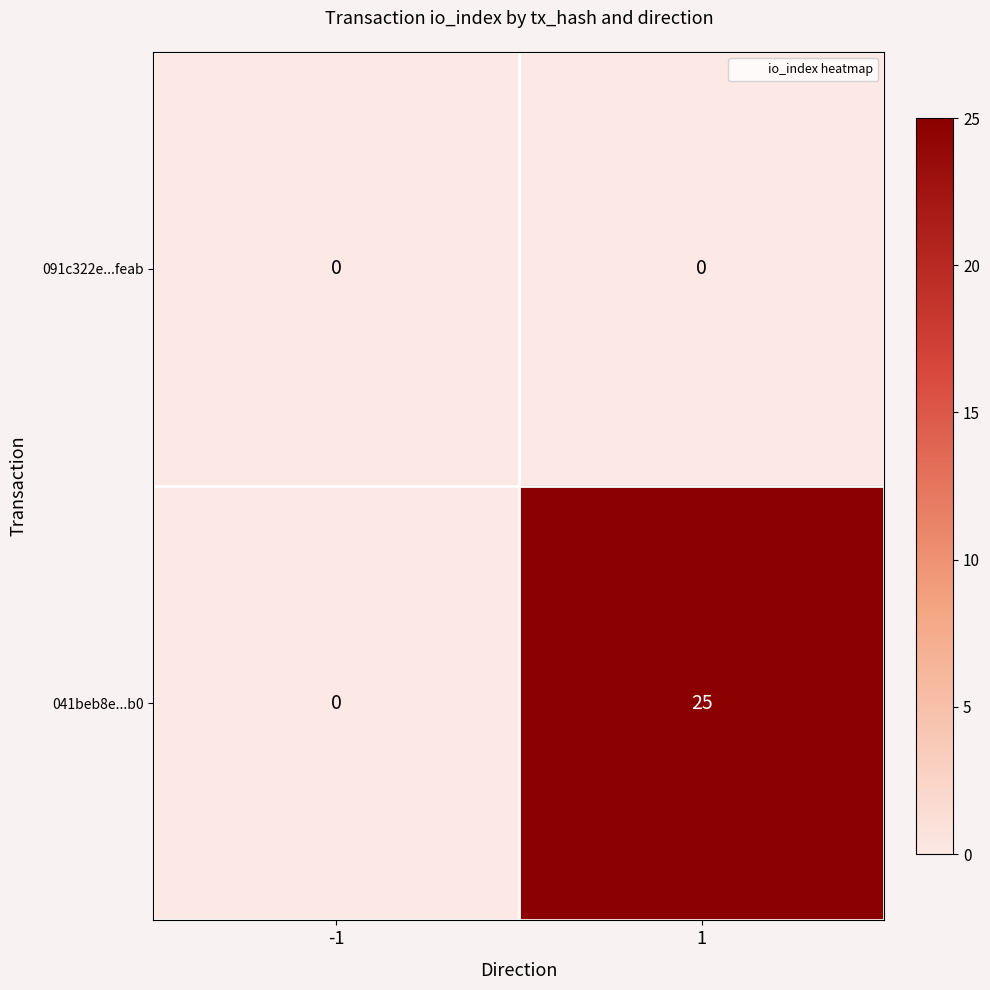

At which category is the sum across all series the highest?

1